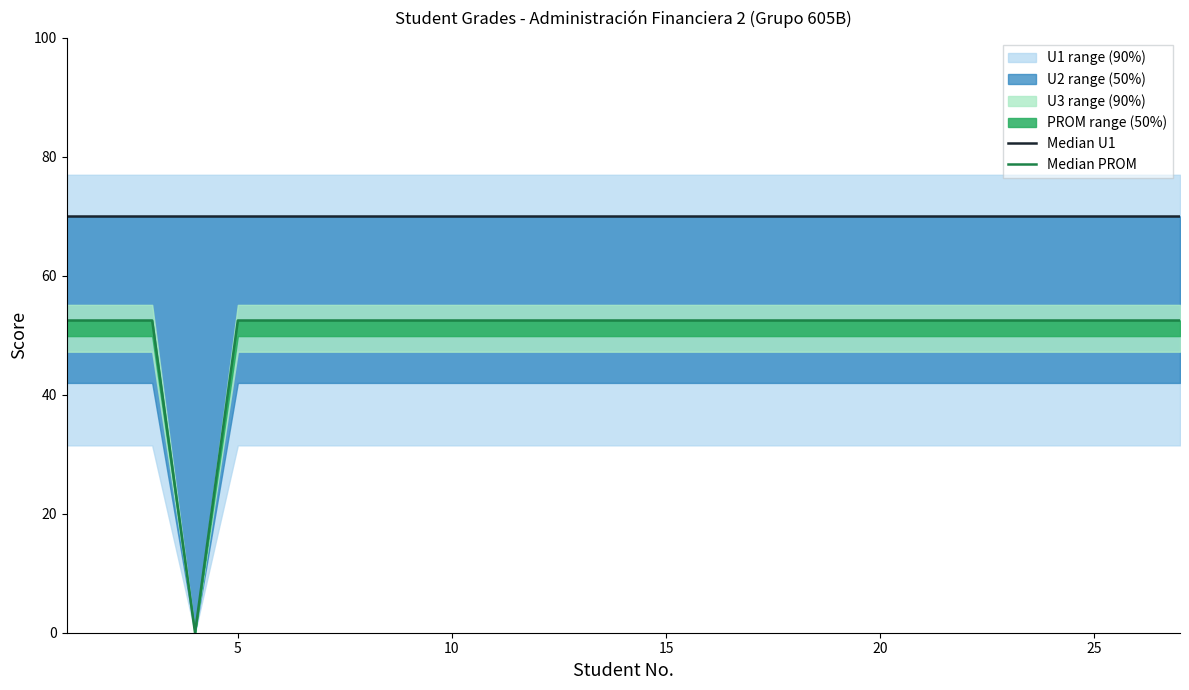

Is the value of Median PROM at 12 greater than the value of Median U1 at 25?

No